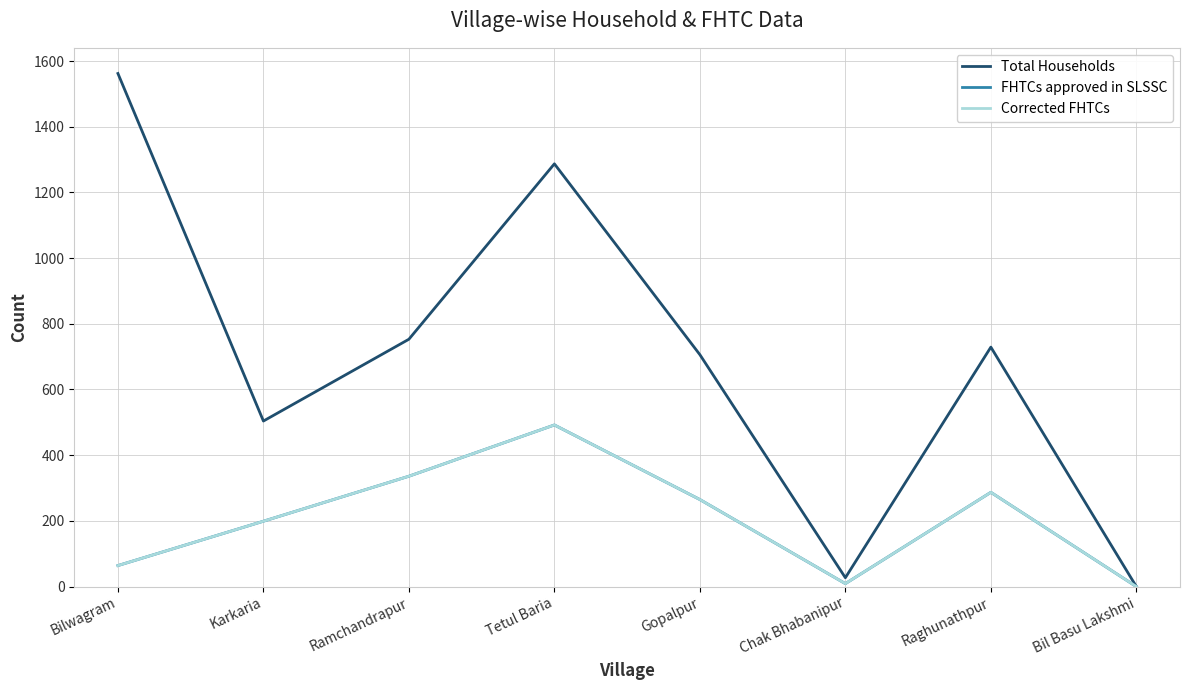

Is this an area chart (filled region under the line)?

No